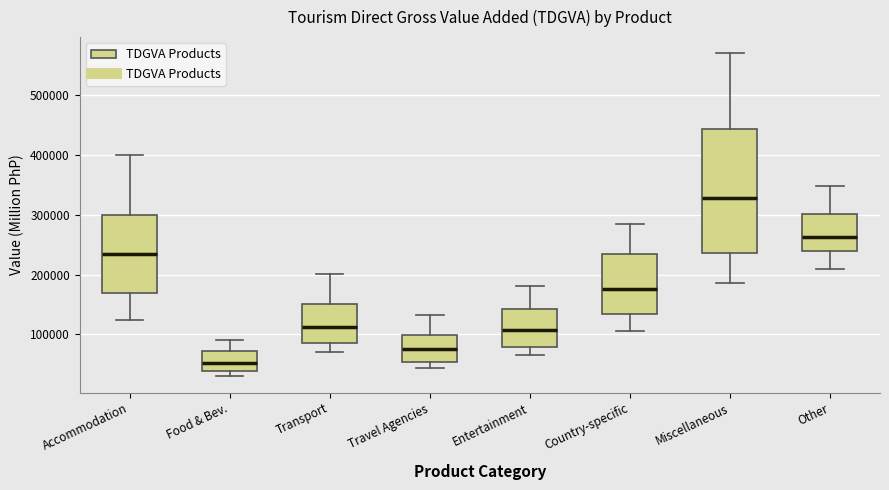

Where does the lower whisker of the box for Country-specific end on the y-axis? The values are not printed on the chart, so give them approximately, as read against the axis.

110000